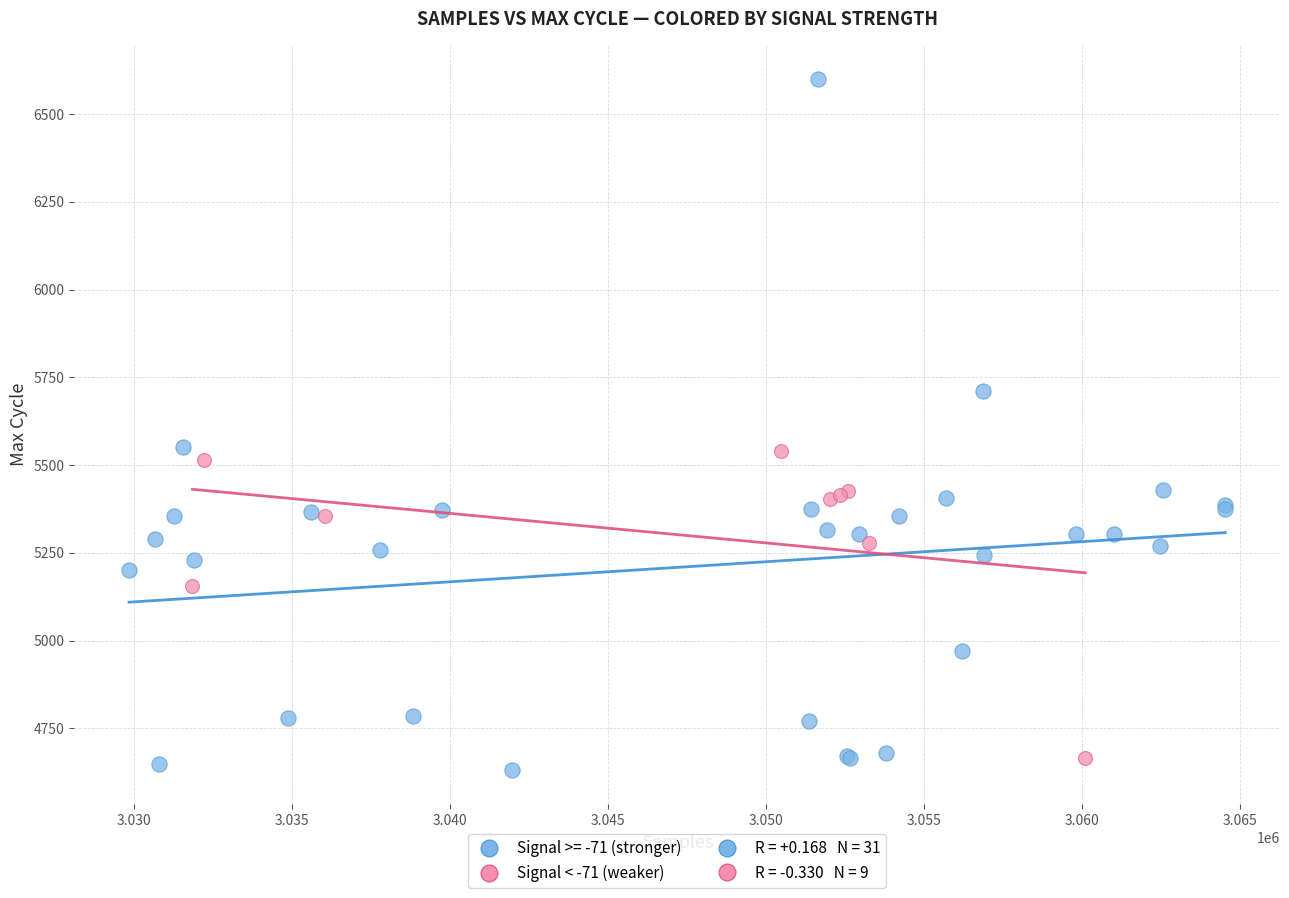

Which series reaches the maximum Y coordinate?

Signal >= -71 (stronger)